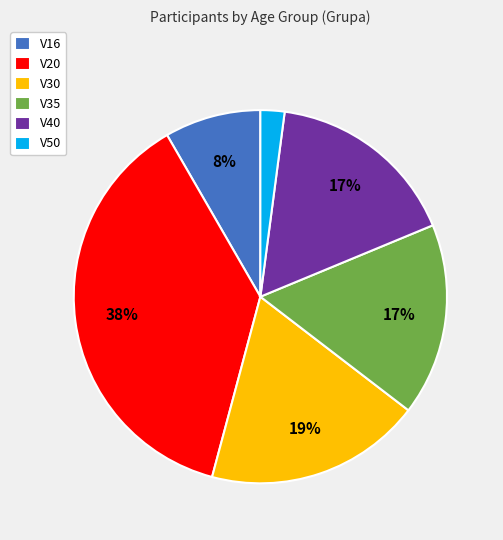

Combined, do V50 and V35 account for over 50%?

No